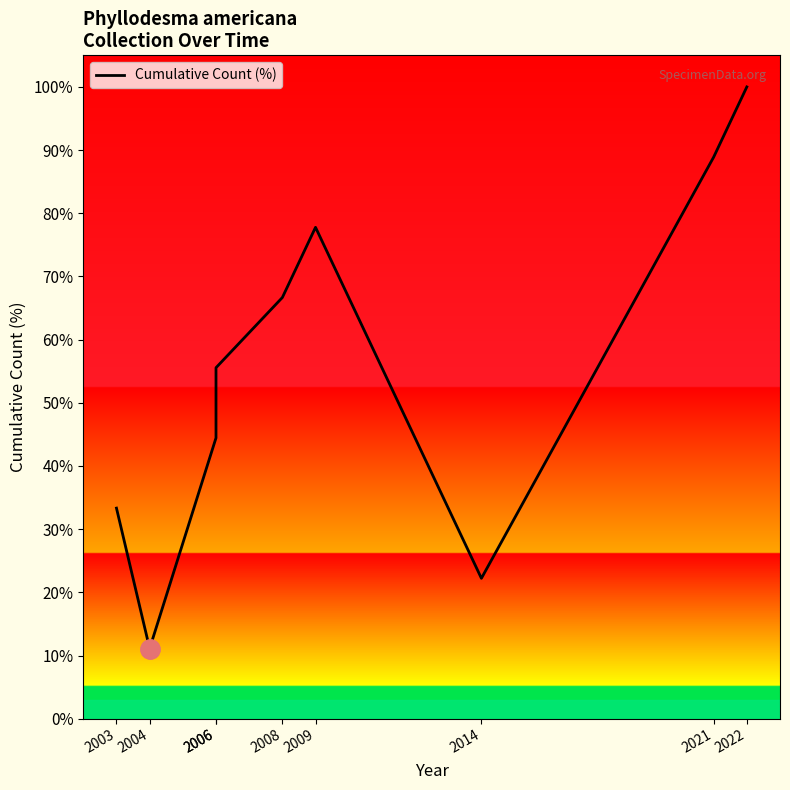

How many lines are shown in the chart?

1